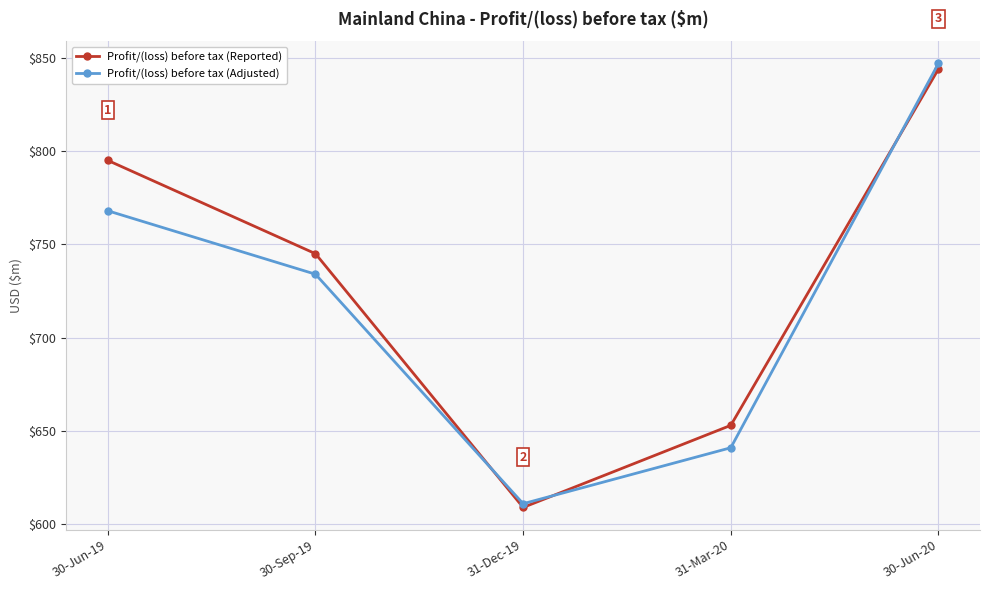

At how many categories does at least one series exceed 678?

3